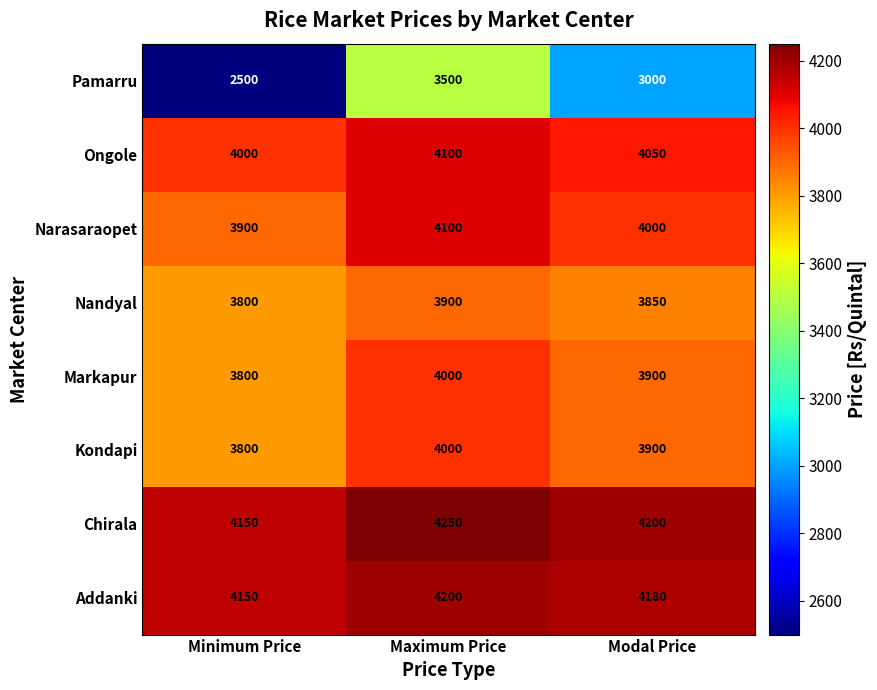

What is the spread (max minus min) of values at Minimum Price?

1650